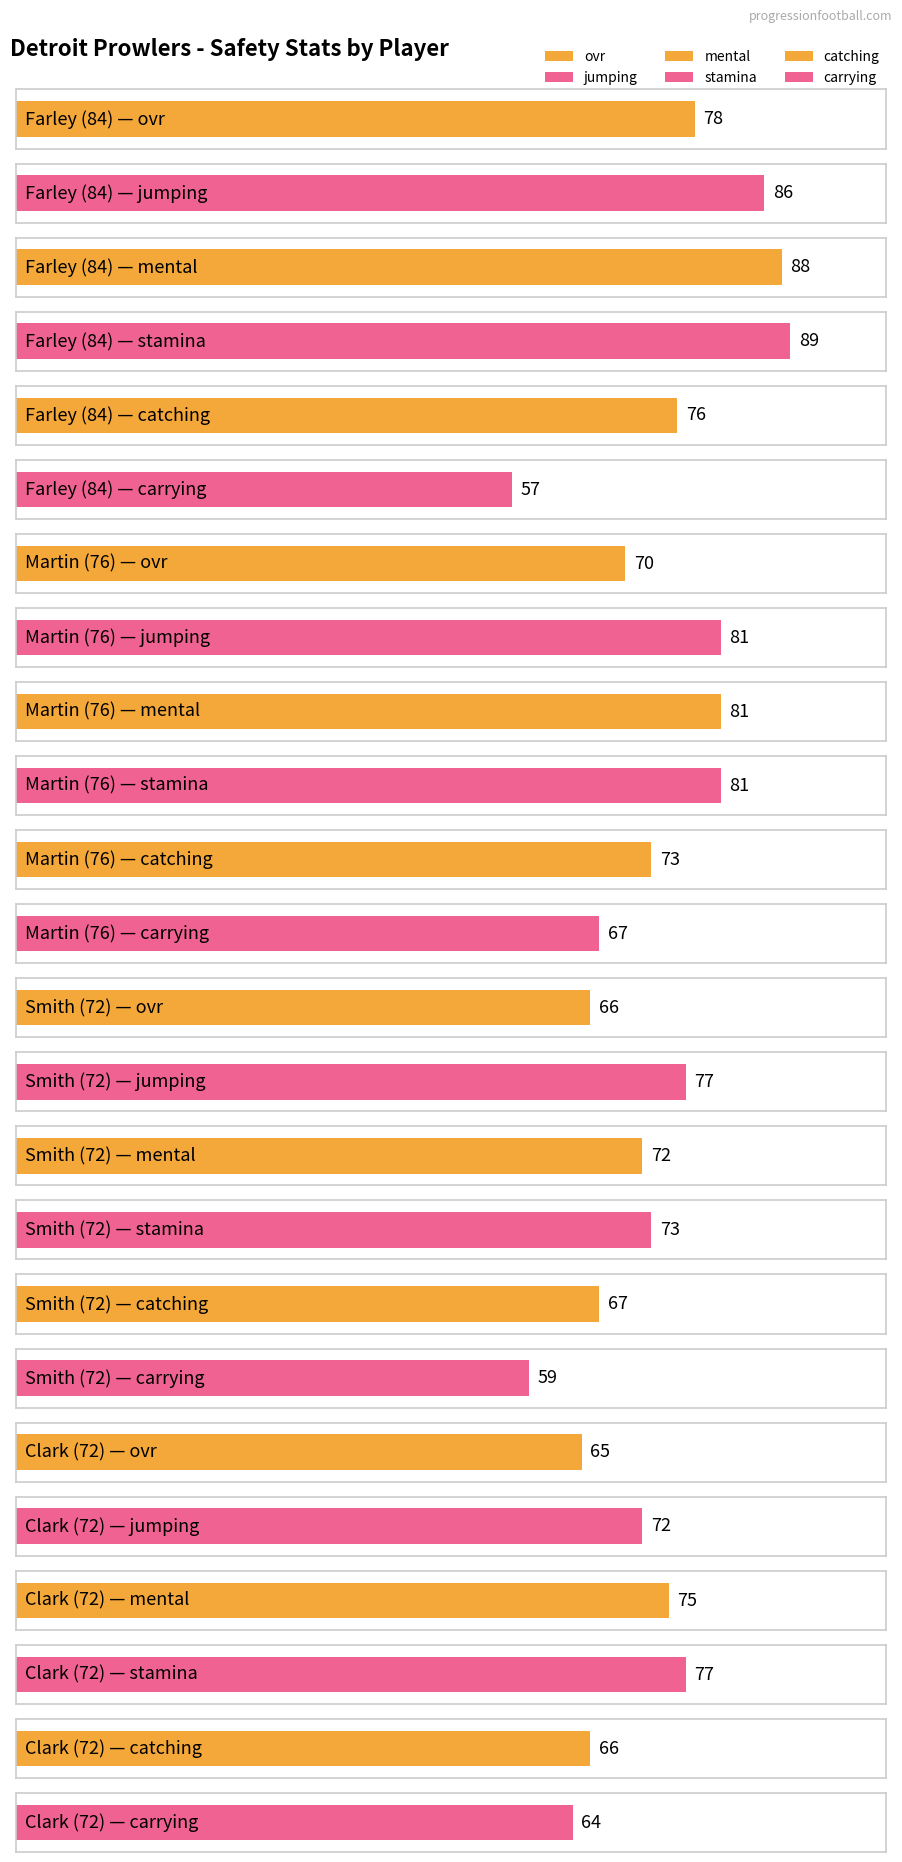

Reading left to right, list all the values displayed in this chart.

ovr: Farley (84)=78	Martin (76)=70	Smith (72)=66	Clark (72)=65
jumping: Farley (84)=86	Martin (76)=81	Smith (72)=77	Clark (72)=72
mental: Farley (84)=88	Martin (76)=81	Smith (72)=72	Clark (72)=75
stamina: Farley (84)=89	Martin (76)=81	Smith (72)=73	Clark (72)=77
catching: Farley (84)=76	Martin (76)=73	Smith (72)=67	Clark (72)=66
carrying: Farley (84)=57	Martin (76)=67	Smith (72)=59	Clark (72)=64